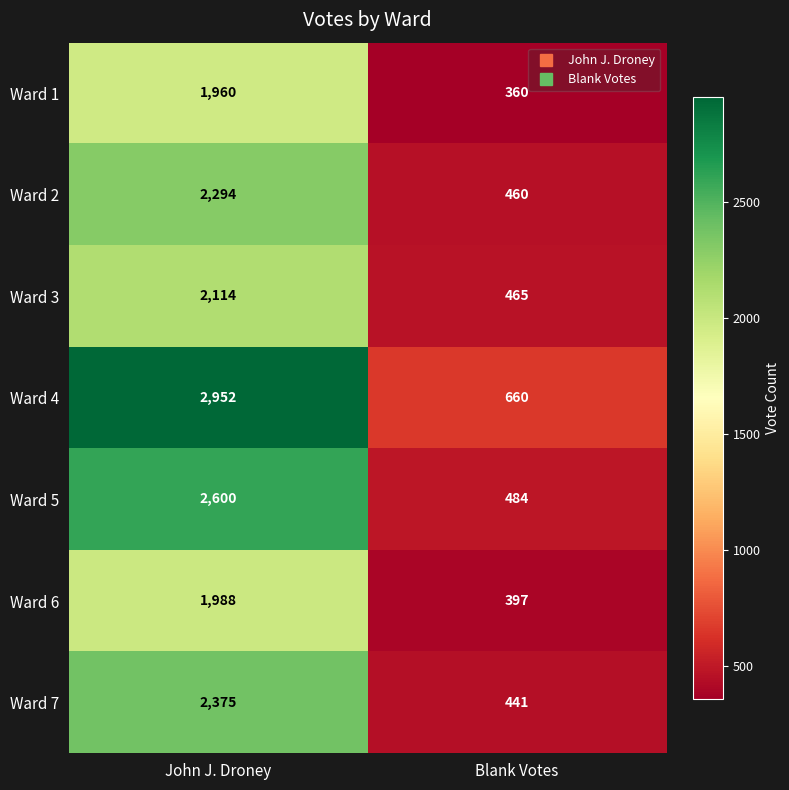

How many data points does each series have?

2